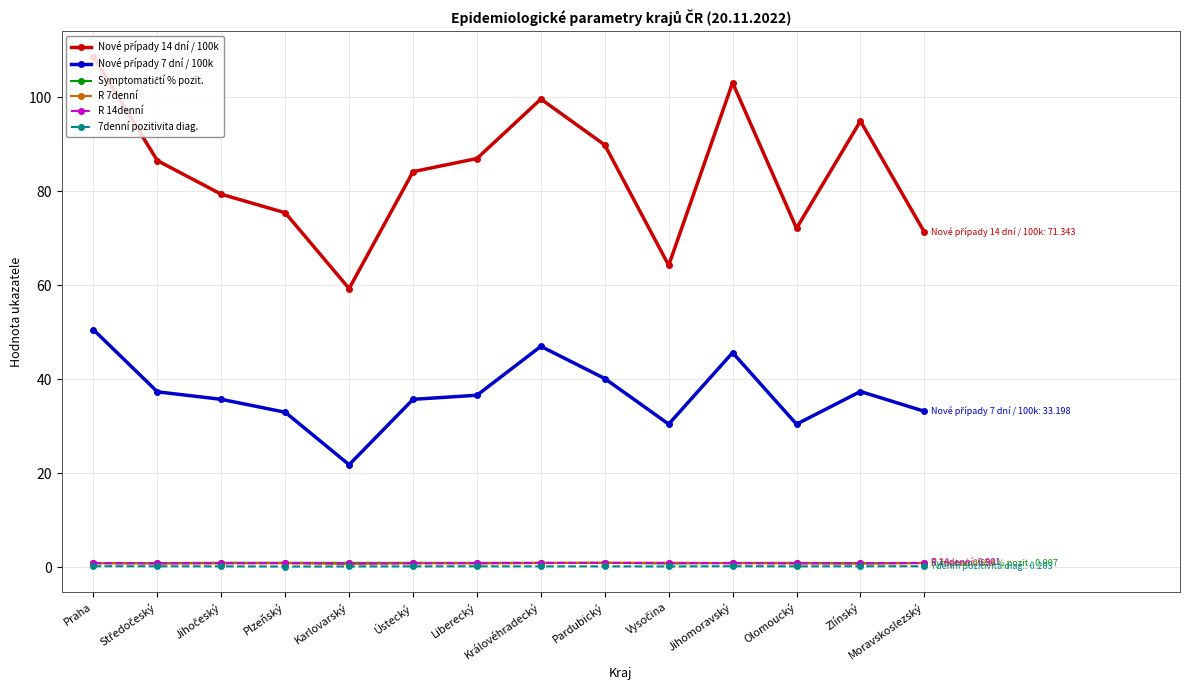

What position from the left is Moravskoslezský?

14